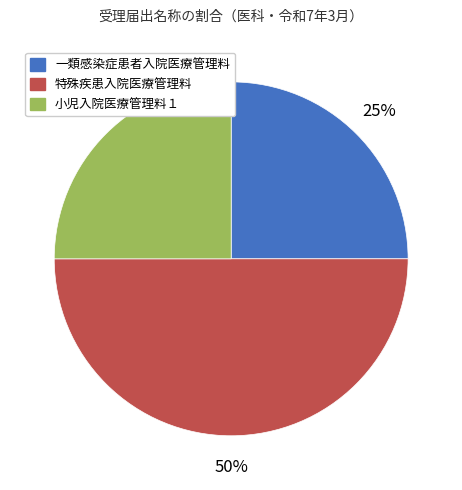

True or false: 小児入院医療管理料１ accounts for 25% of the total.

True